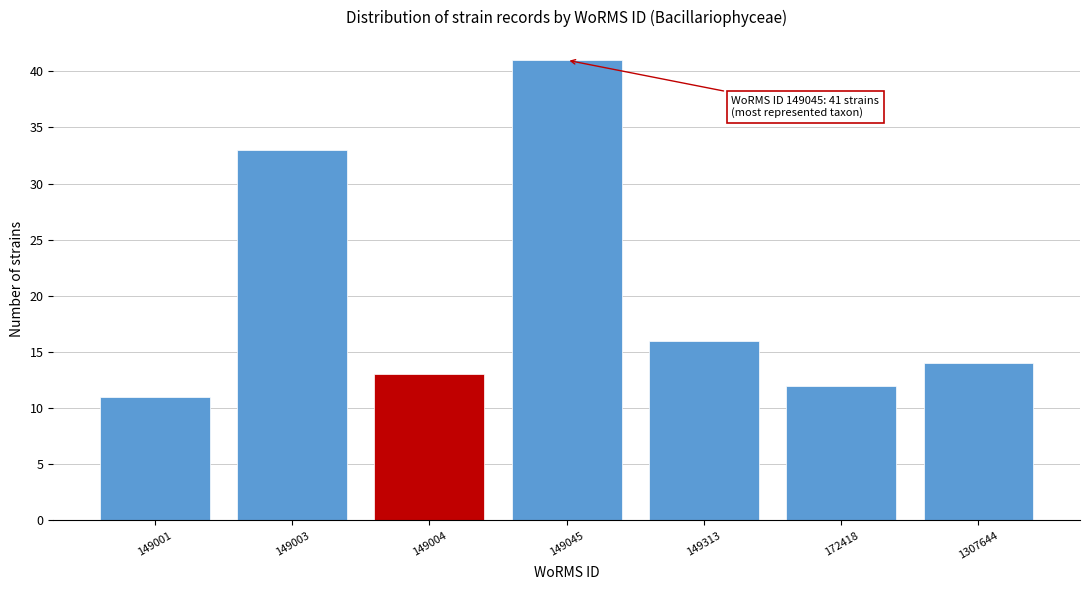

Reading left to right, list all the values displayed in this chart.

149001=11	149003=33	149004=13	149045=41	149313=16	172418=12	1307644=14